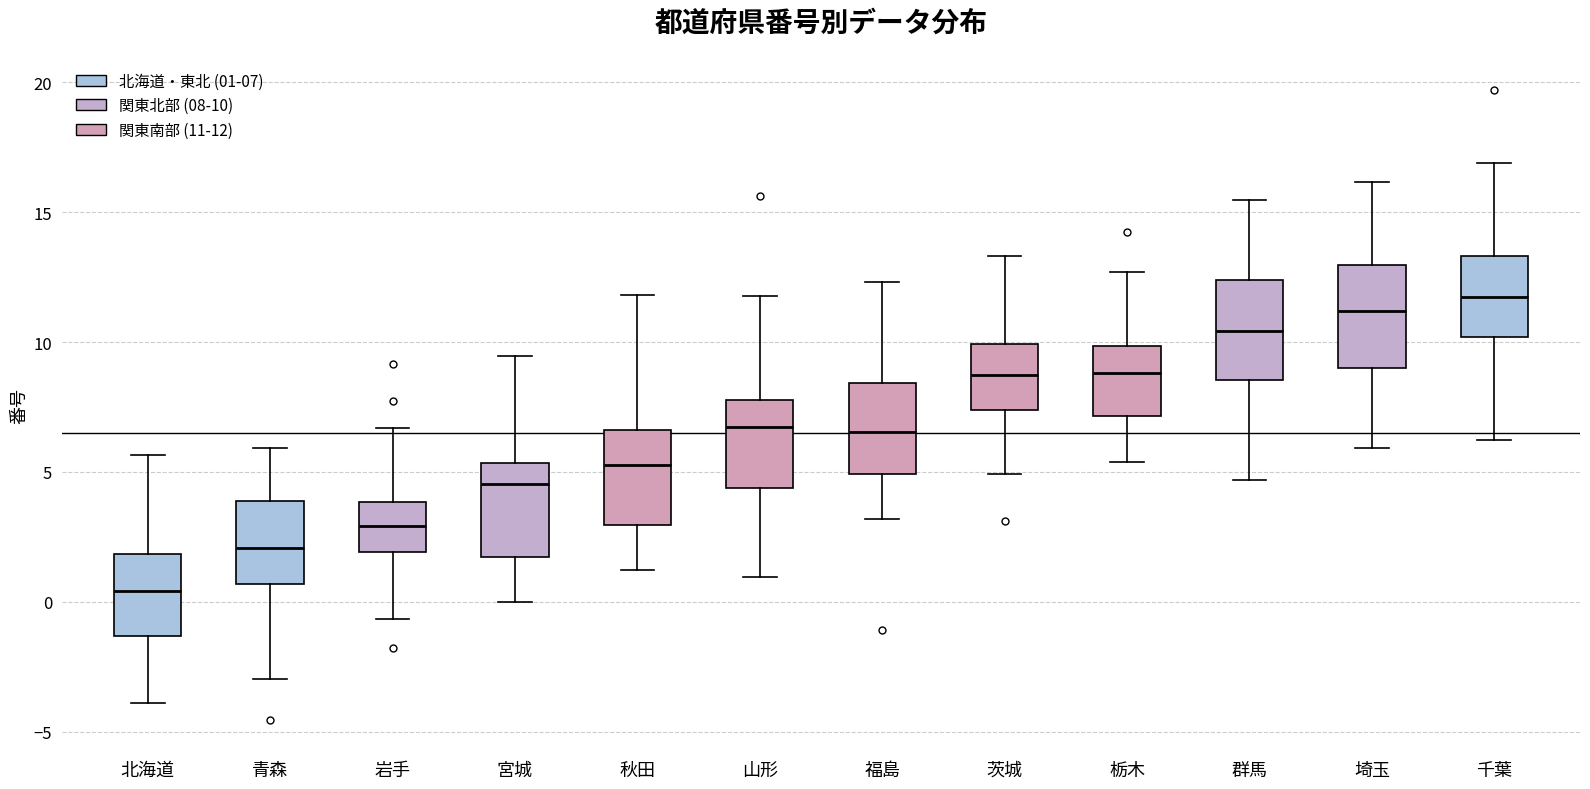

Reading left to right, read every box against the y-axis: the position of its median line, the range the box covers, and the ends of its whiskers. The values are not printed on the chart, so give them approximately, as read against the axis.

北海道: median 0.5, box -1.5 to 2.0, whiskers -4.0 to 5.5
青森: median 2.0, box 0.5 to 4.0, whiskers -3.0 to 6.0
岩手: median 3.0, box 2.0 to 4.0, whiskers -0.5 to 6.5
宮城: median 4.5, box 1.5 to 5.5, whiskers 0.0 to 9.5
秋田: median 5.5, box 3.0 to 6.5, whiskers 1.0 to 12.0
山形: median 6.5, box 4.5 to 8.0, whiskers 1.0 to 12.0
福島: median 6.5, box 5.0 to 8.5, whiskers 3.0 to 12.5
茨城: median 8.5, box 7.5 to 10.0, whiskers 5.0 to 13.5
栃木: median 9.0, box 7.0 to 10.0, whiskers 5.5 to 12.5
群馬: median 10.5, box 8.5 to 12.5, whiskers 4.5 to 15.5
埼玉: median 11.0, box 9.0 to 13.0, whiskers 6.0 to 16.0
千葉: median 11.5, box 10.0 to 13.5, whiskers 6.0 to 17.0